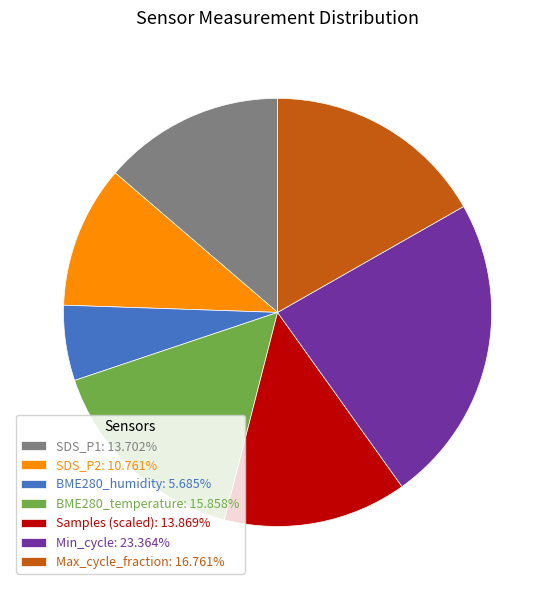

Approximately how many times larger is the value at Samples (scaled): 13.869% compared to BME280_humidity: 5.685%?

2.4